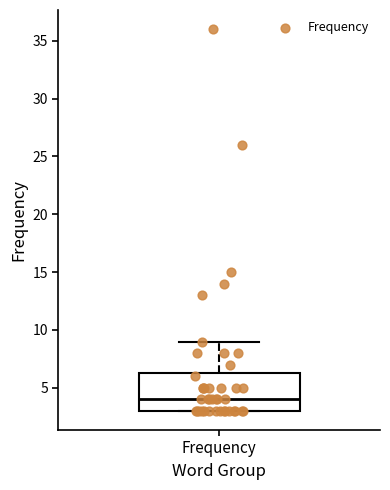

Transcribe this box plot: give where the median line is, the range the box spans, and where the two whiskers end, as read against the y-axis. The values are not printed on the chart, so give them approximately, as read against the axis.

median 4.0, box 3.0 to 6.5, whiskers 3.0 to 9.0